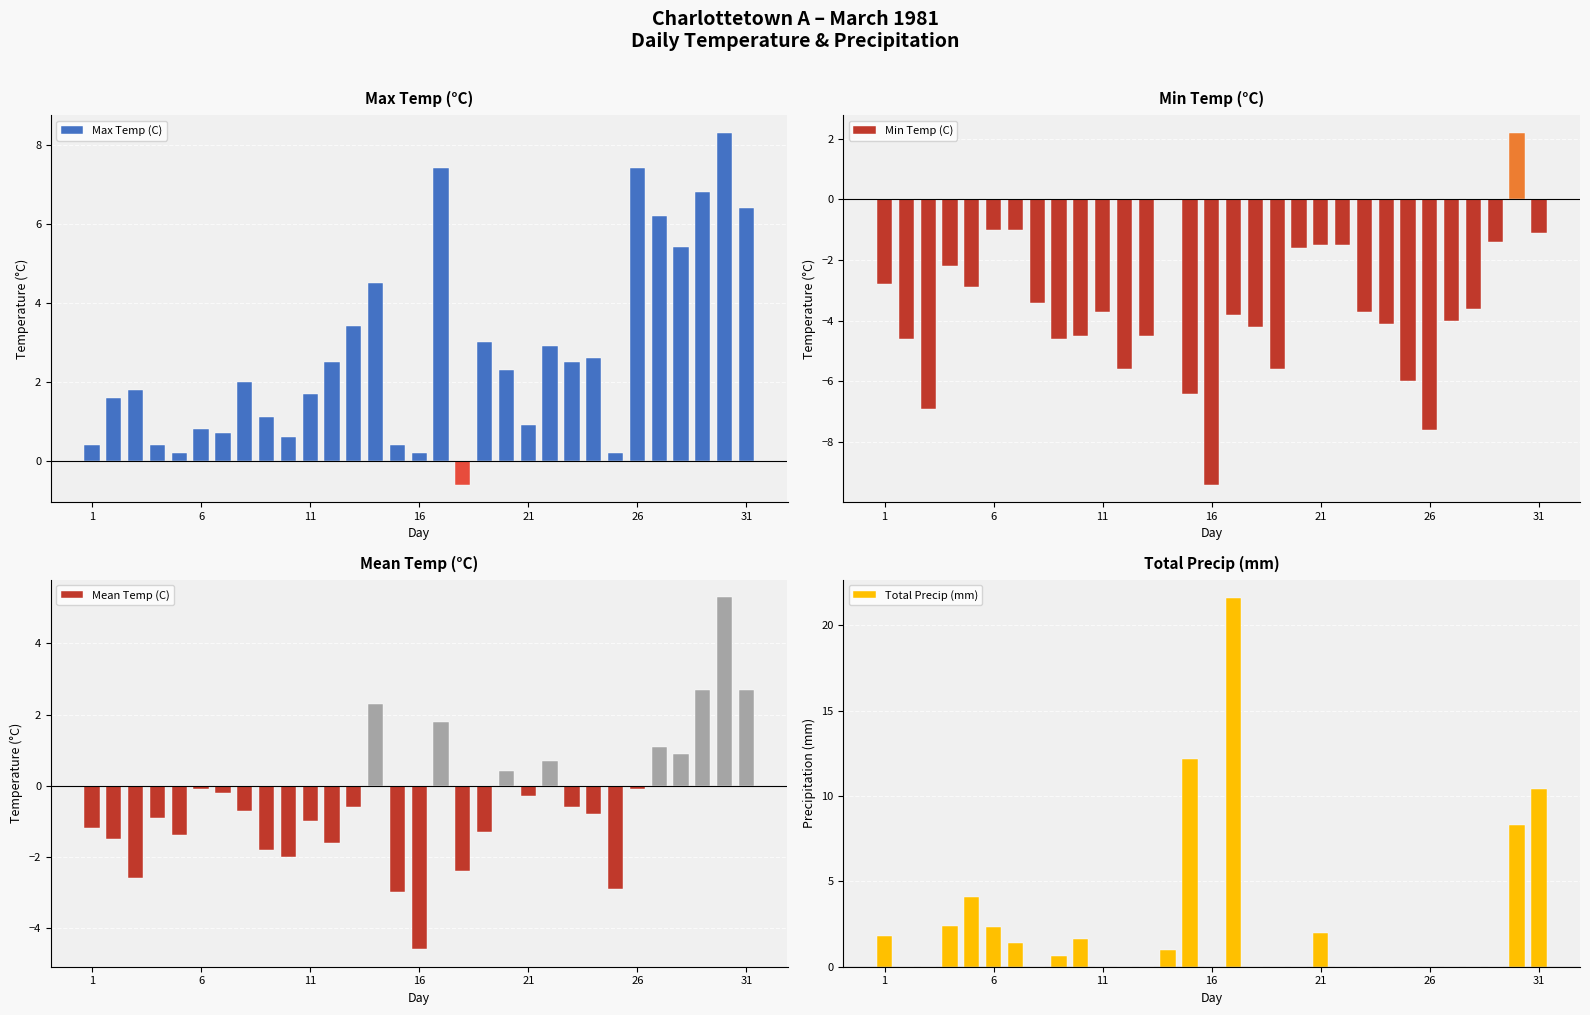

Read the Total Precip (mm) value at 31.

10.4